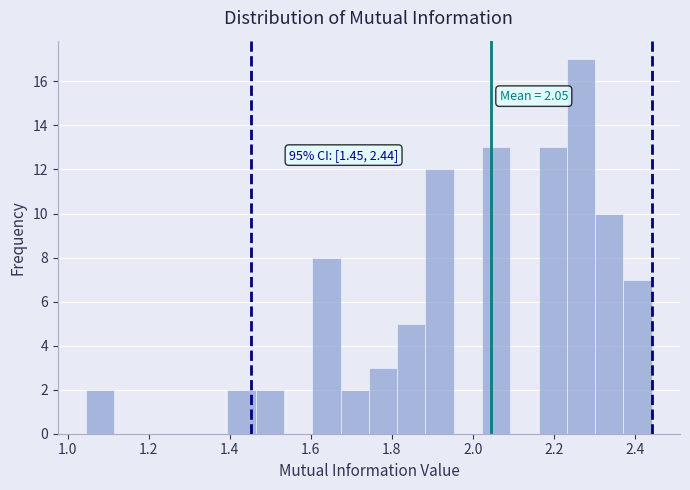

Read against the x-axis, roughly where is the centre of the tallest bar?

2.26